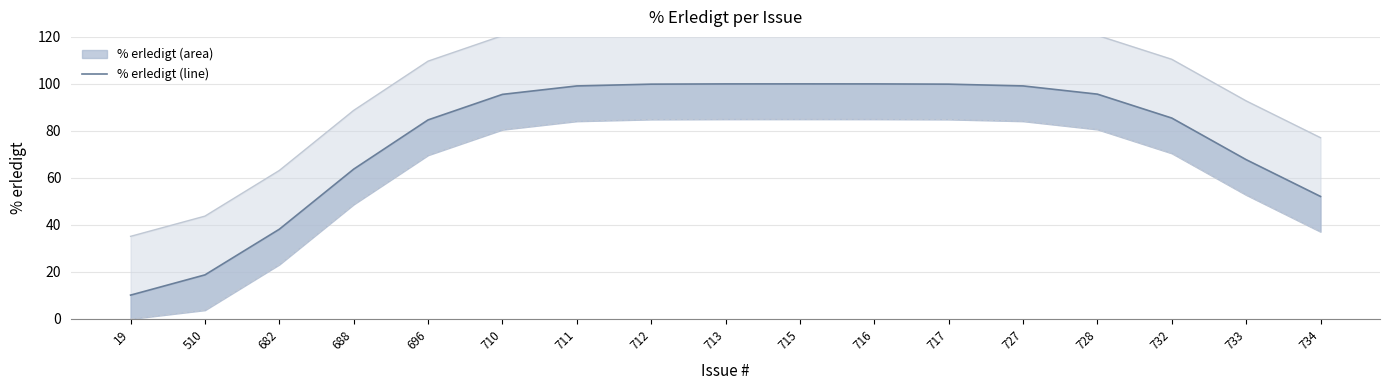

True or false: lower bound and upper bound cross at least once.

False